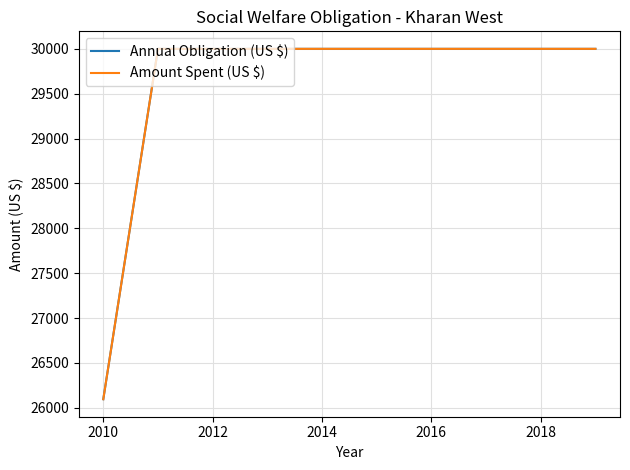

Does the chart display data point markers on the line(s)?

No